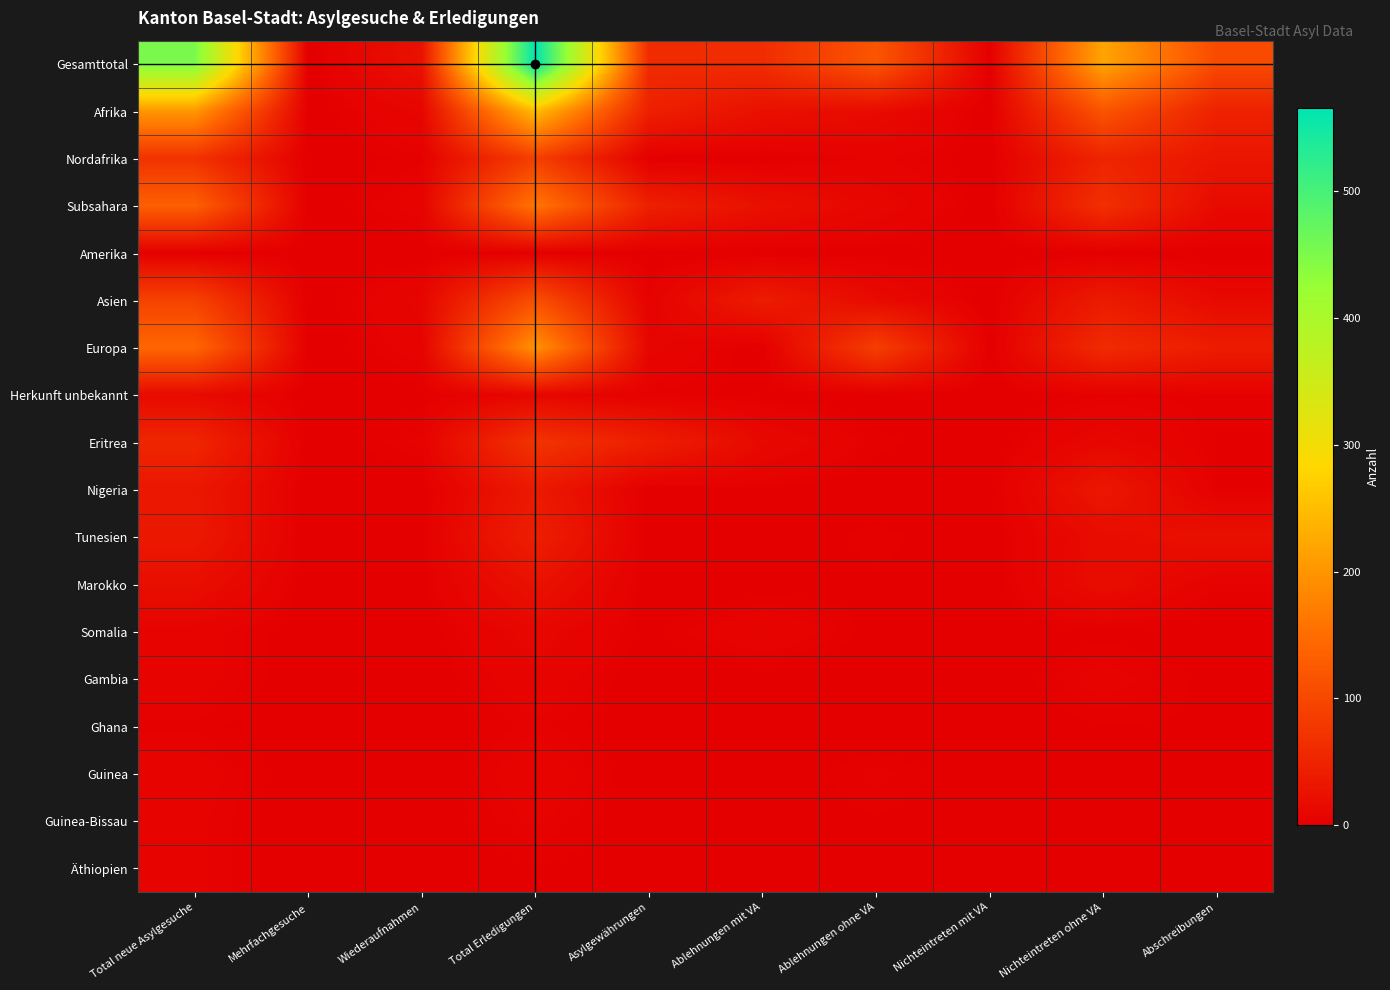

List the series in order of their peak value, highest first.

Gesamttotal, Afrika, Europa, Subsahara, Asien, Nordafrika, Eritrea, Tunesien, Nigeria, Marokko, Herkunft unbekannt, Somalia, Gambia, Guinea, Guinea-Bissau, Äthiopien, Ghana, Amerika